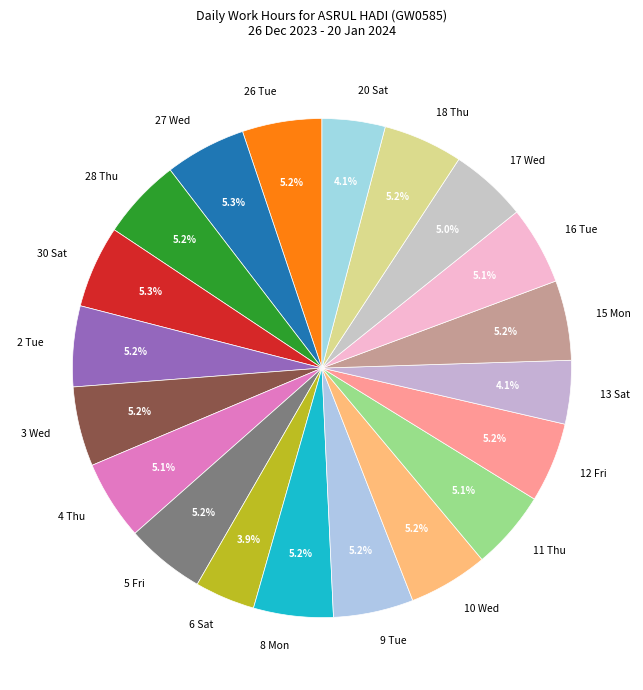

How many slices are in this pie chart?

20